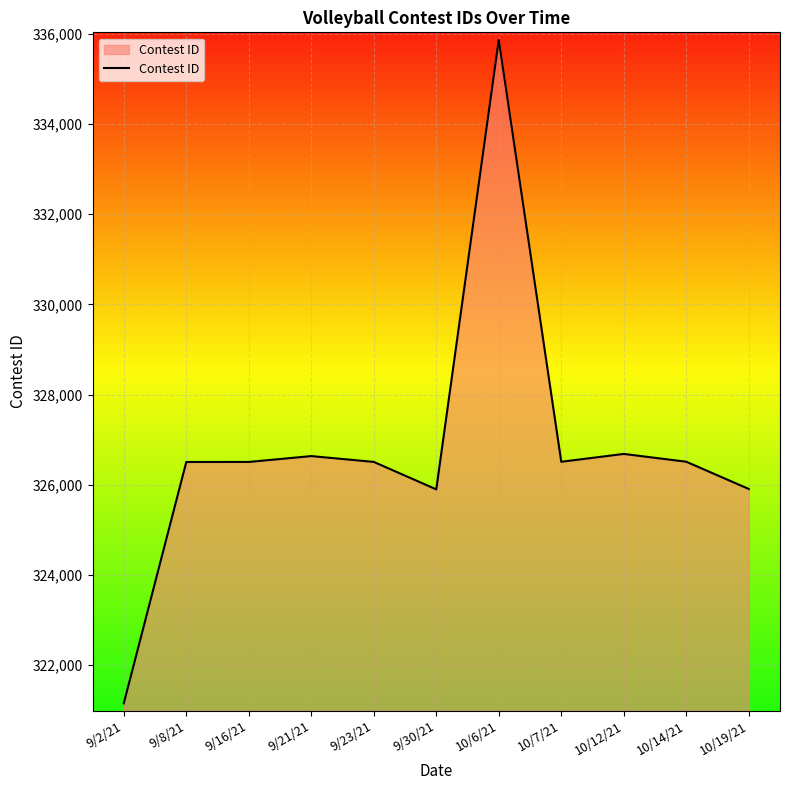

Does the chart display data point markers on the line(s)?

No